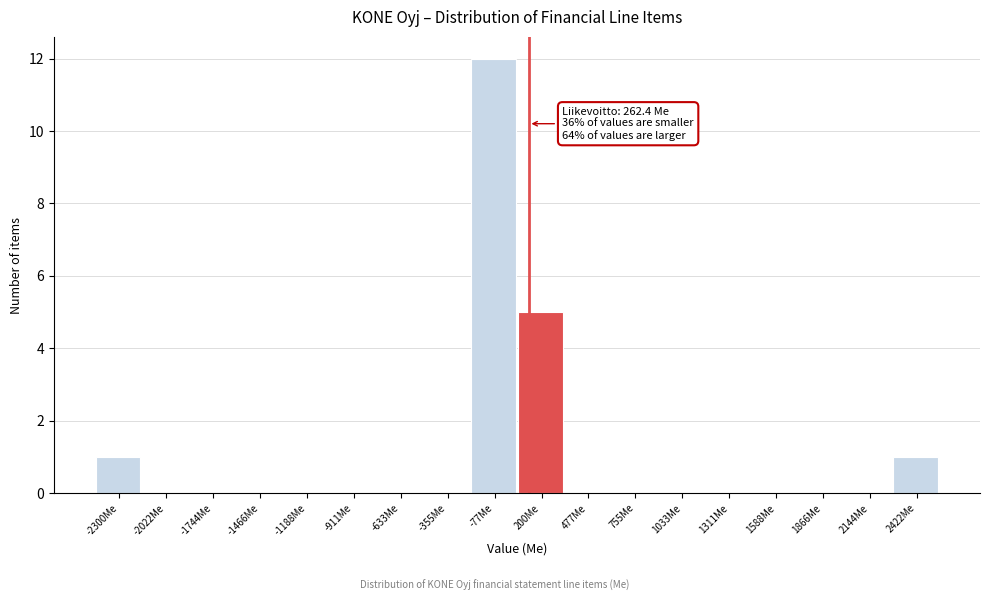

Reading left to right, extract all data points from this chart.

-2300Me=1	-2022Me=0	-1744Me=0	-1466Me=0	-1188Me=0	-911Me=0	-633Me=0	-355Me=0	-77Me=12	200Me=5	477Me=0	755Me=0	1033Me=0	1311Me=0	1588Me=0	1866Me=0	2144Me=0	2422Me=1